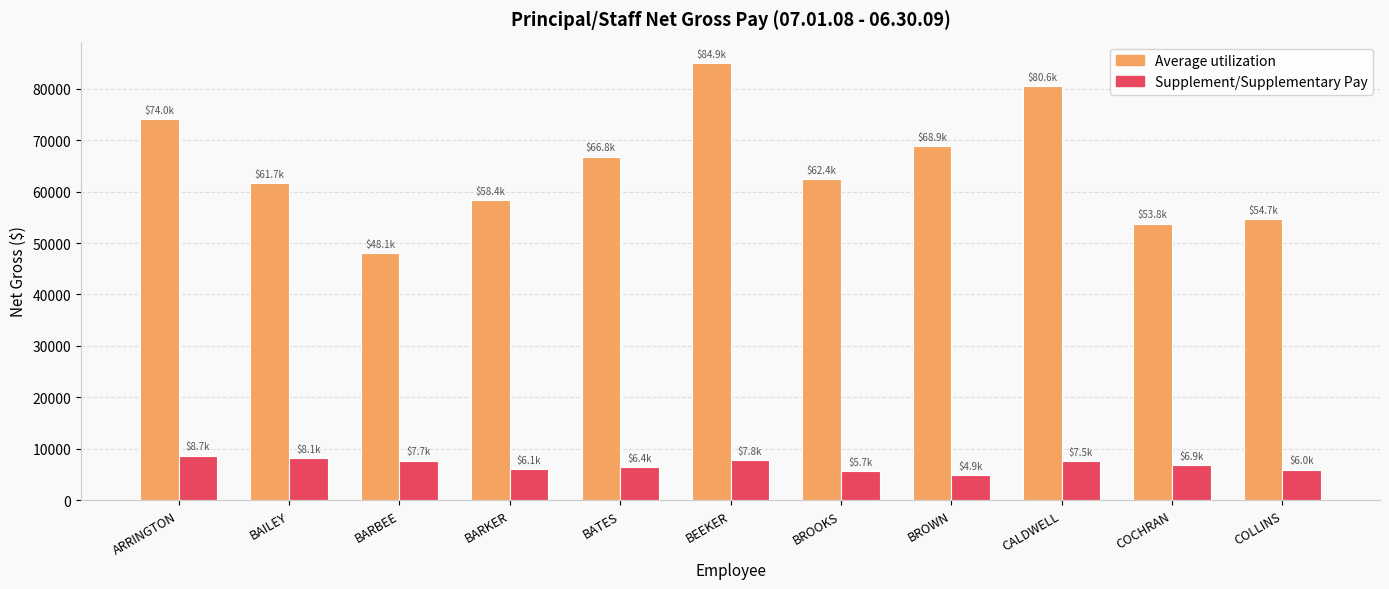

The value of Average utilization at COCHRAN is 82768.4. True or false?

False